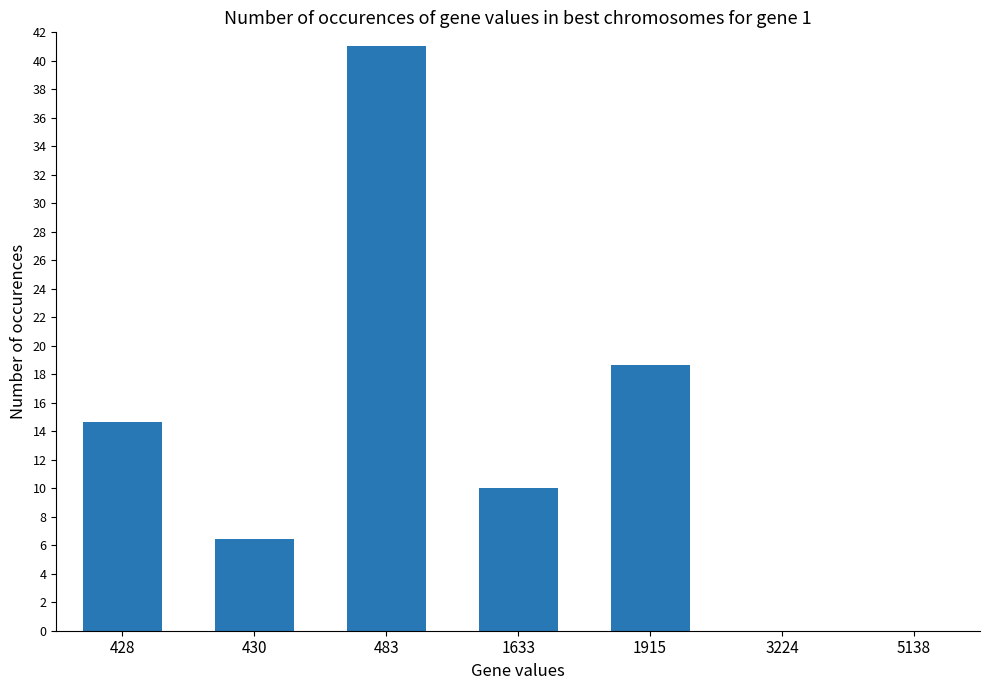

Which has a higher value, 430 or 483?

483